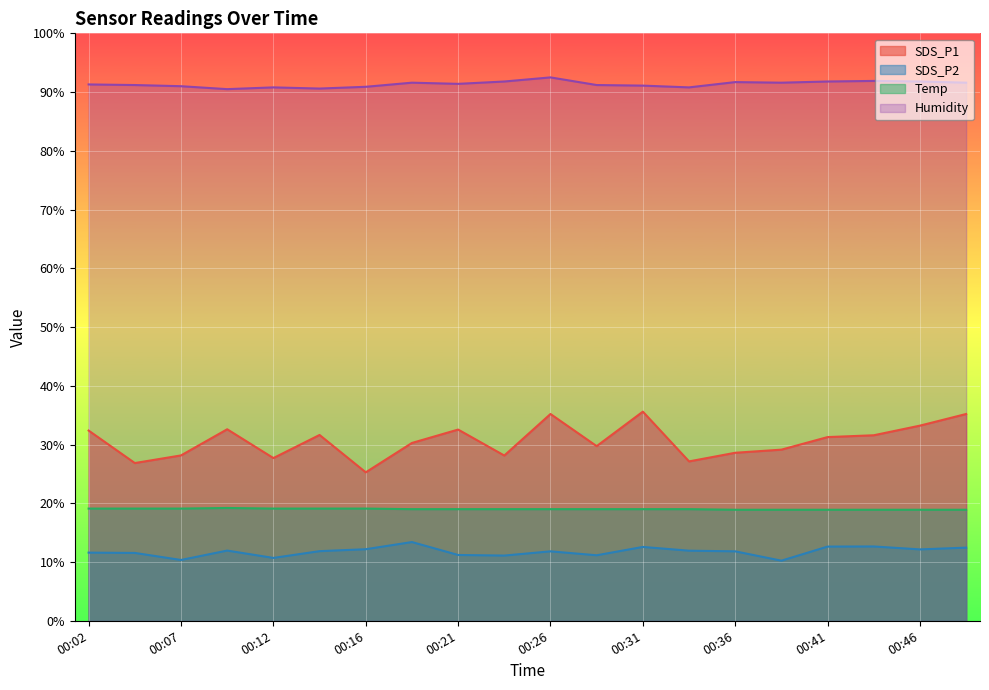

Reading right to left, extract all data points from this chart.

SDS_P1: 35.2	33.2	31.6	31.3	29.1	28.6	27.1	35.6	29.7	35.2	28.1	32.5	30.3	25.3	31.6	27.7	32.6	28.1	26.9	32.4
SDS_P2: 12.4	12.2	12.7	12.6	10.2	11.8	11.9	12.6	11.2	11.8	11.1	11.2	13.4	12.2	11.8	10.7	11.9	10.3	11.6	11.6
Temp: 18.9	18.9	18.9	18.9	18.9	18.9	19.0	19.0	19.0	19.0	19.0	19.0	19.0	19.1	19.1	19.1	19.2	19.1	19.1	19.1
Humidity: 91.6	91.8	91.9	91.8	91.6	91.7	90.8	91.1	91.2	92.5	91.8	91.4	91.6	90.9	90.6	90.8	90.5	91.0	91.2	91.3